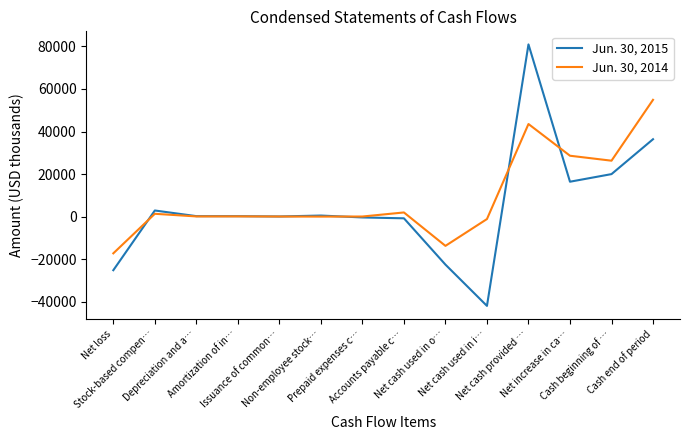

What is the total value across all series at Net loss?

-42469